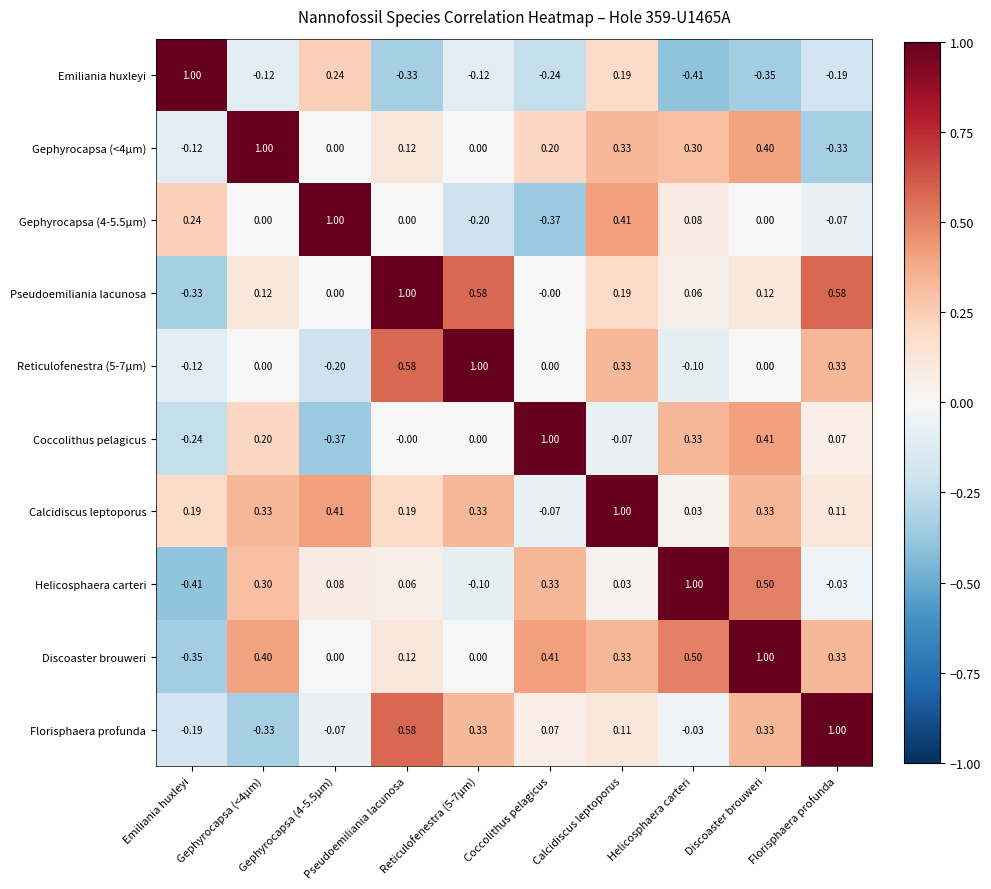

Where does the Florisphaera profunda series first go above 0?

Pseudoemiliania lacunosa